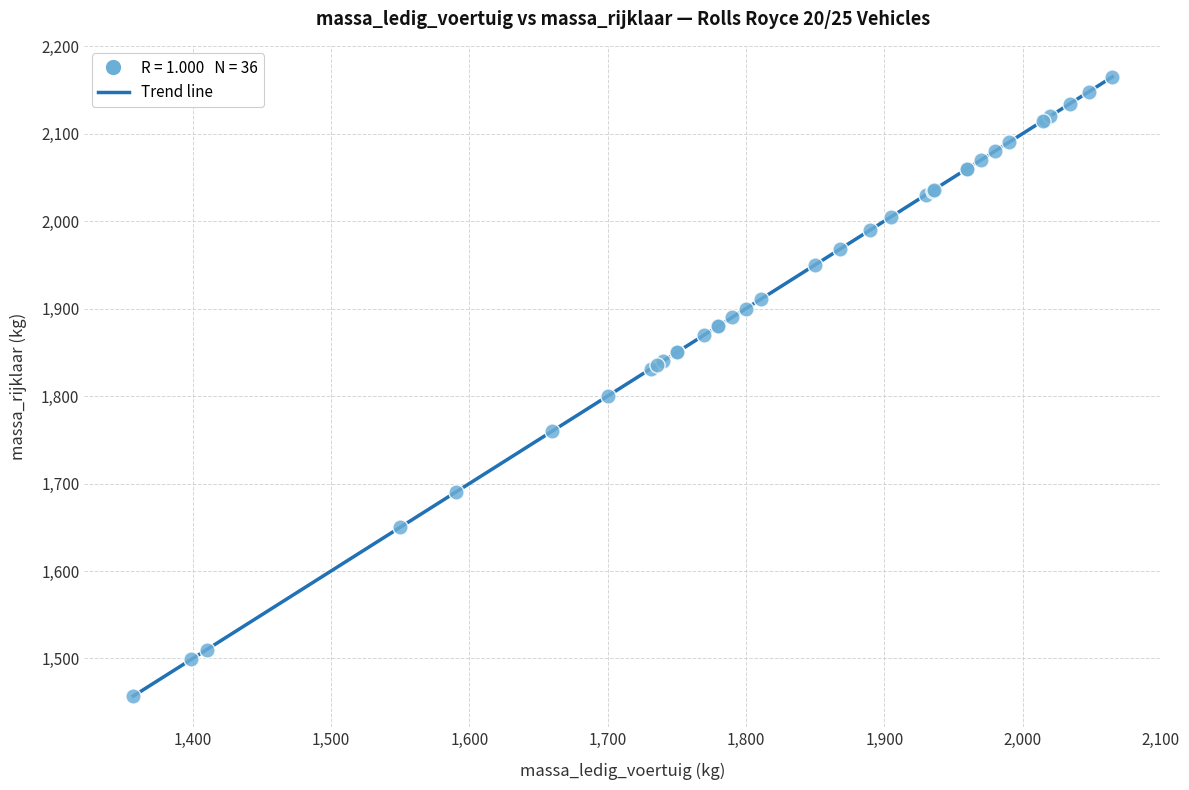

What Y value in the scatter plot is closest to 1811?

1800